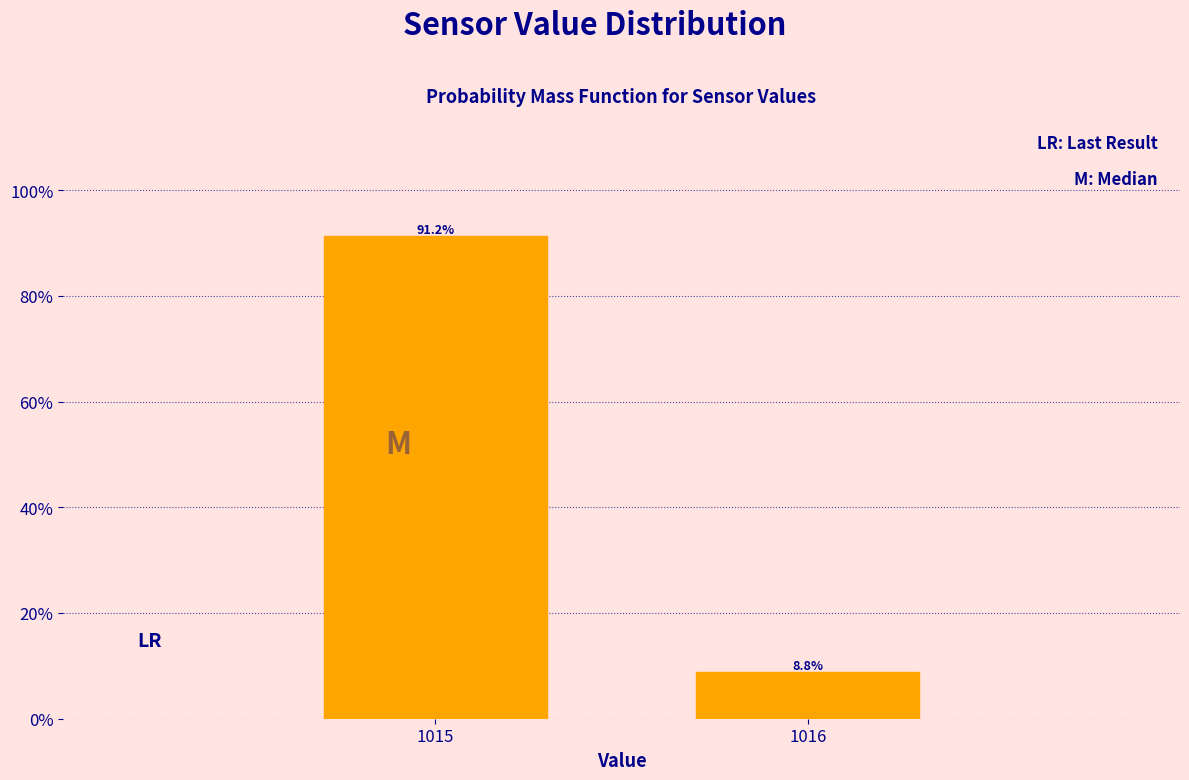

Reading left to right, extract all data points from this chart.

1015=91.2	1016=8.8